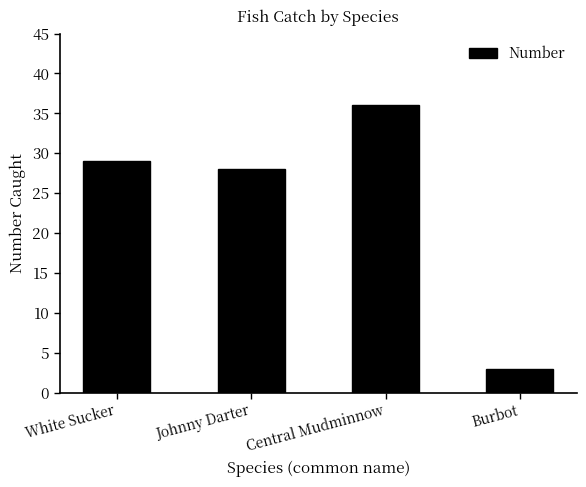

Reading left to right, what are all the values shown in this chart?

White Sucker=29	Johnny Darter=28	Central Mudminnow=36	Burbot=3